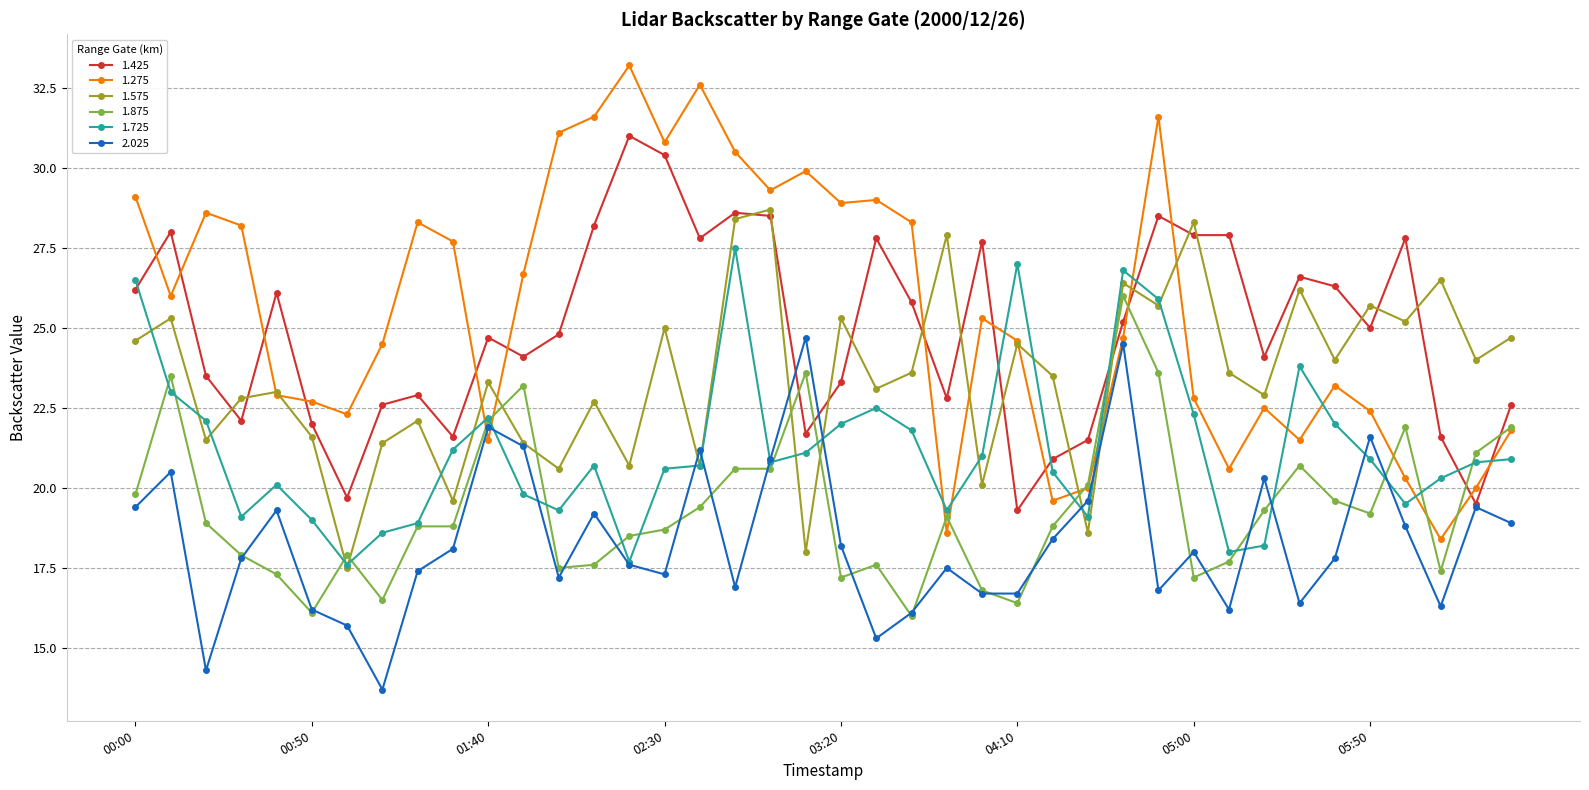

How many categories are shown in the chart?

40